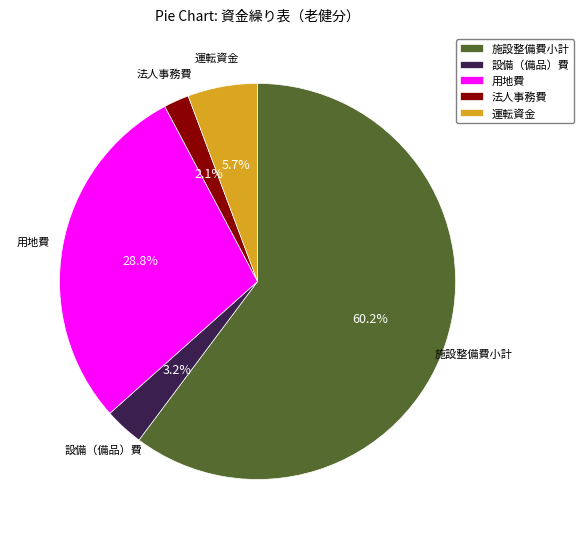

Approximately how many times larger is the value at 施設整備費小計 compared to 用地費?

2.1